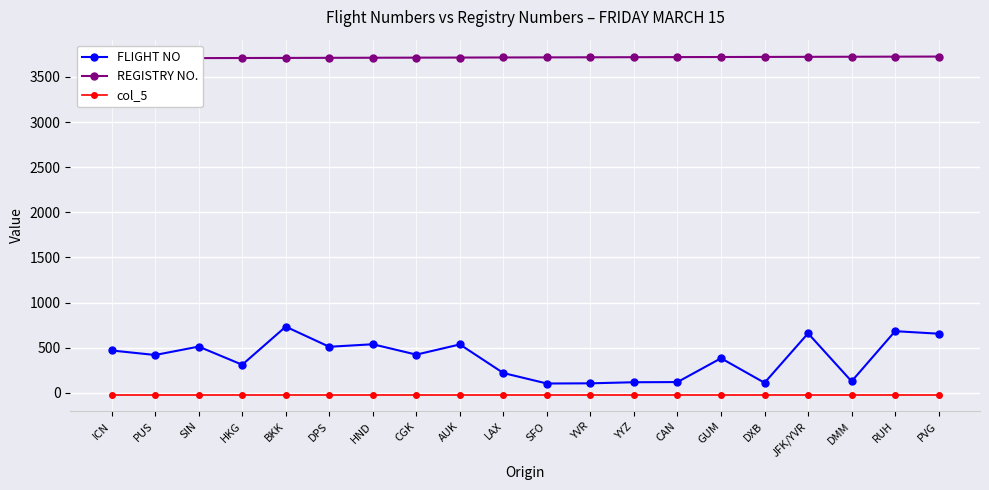

Rank the categories by col_5 value from highest to lowest.

ICN, PUS, SIN, HKG, BKK, DPS, HND, CGK, AUK, LAX, SFO, YVR, YYZ, CAN, GUM, DXB, JFK/YVR, DMM, RUH, PVG